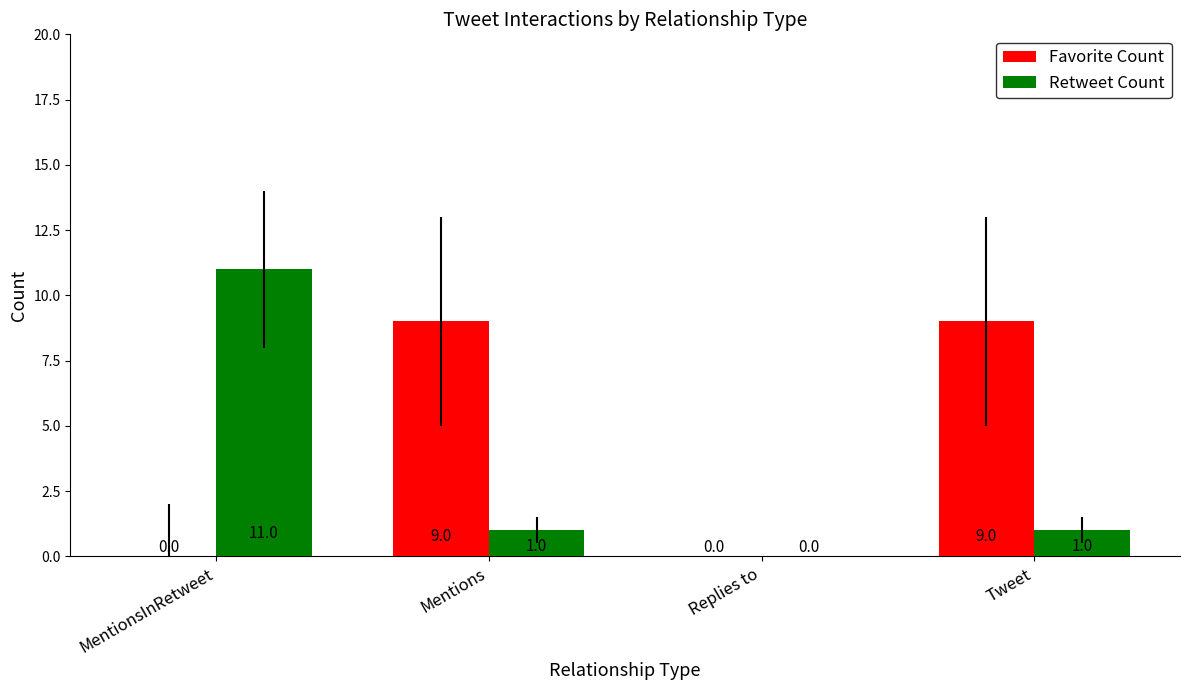

True or false: Favorite Count has a value of 13 at Mentions.

False